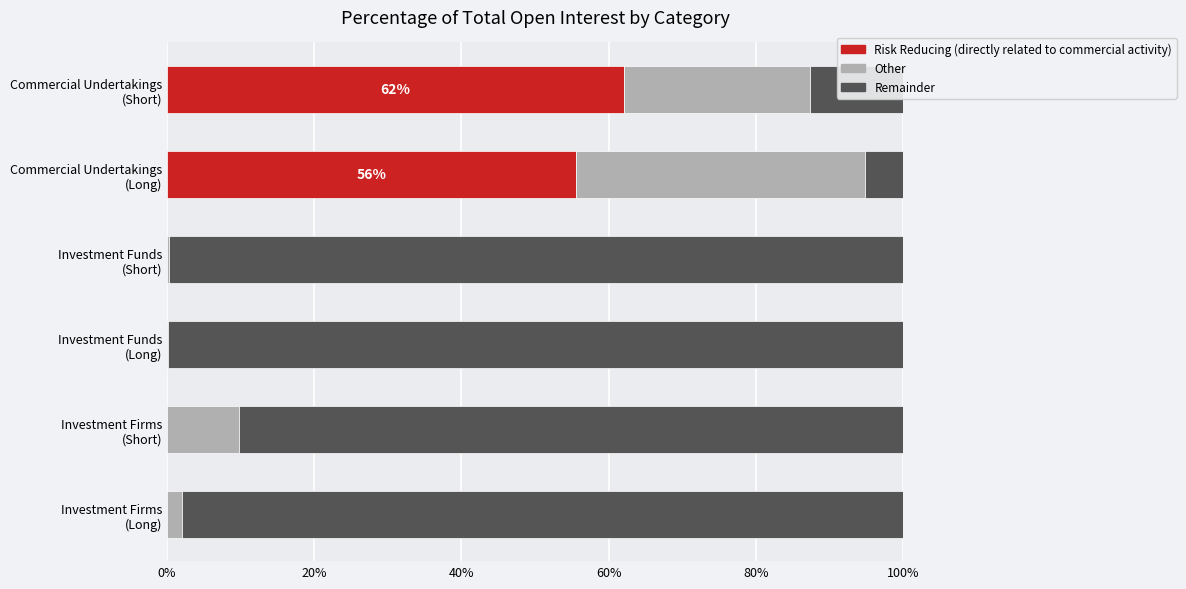

What position from the right is Commercial Undertakings (Long)?

2